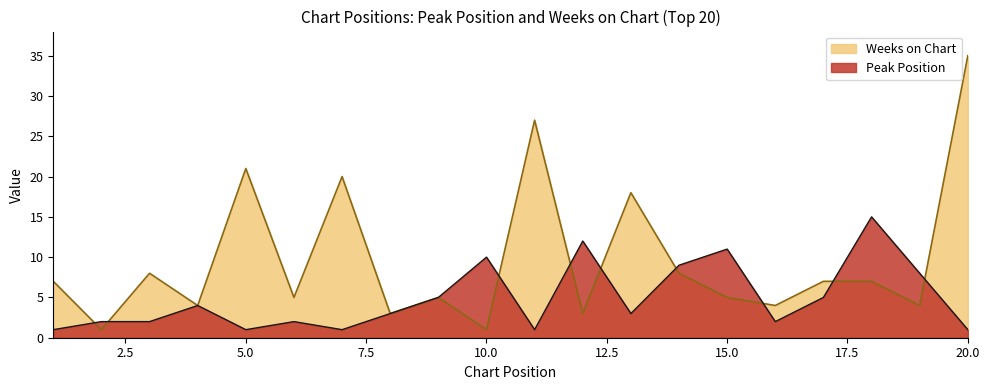

True or false: Weeks on Chart and Peak Position intersect in this chart.

True